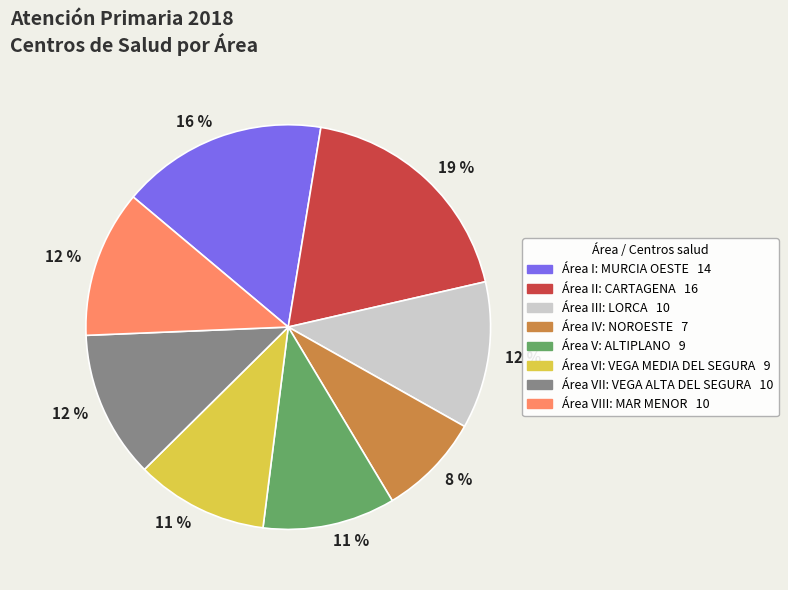

To the nearest percent, what is the difference between the largest and smallest slice percentages?

11%